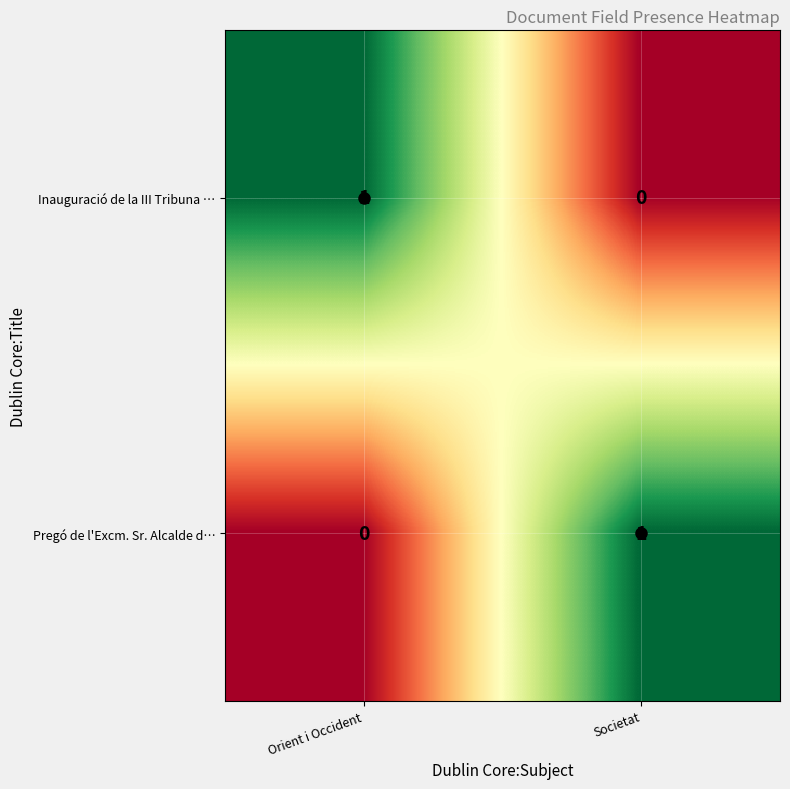

At Orient i Occident, list the series in order from smallest to largest.

Pregó de l'Excm. Sr. Alcalde d…, Inauguració de la III Tribuna …